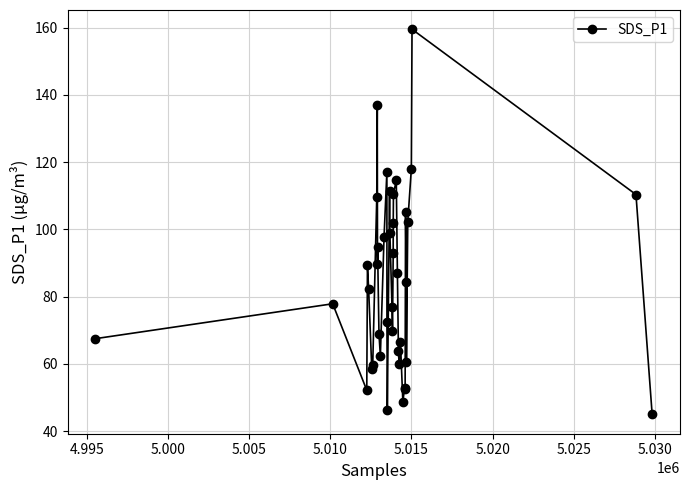

What is the greatest value displayed?

159.5